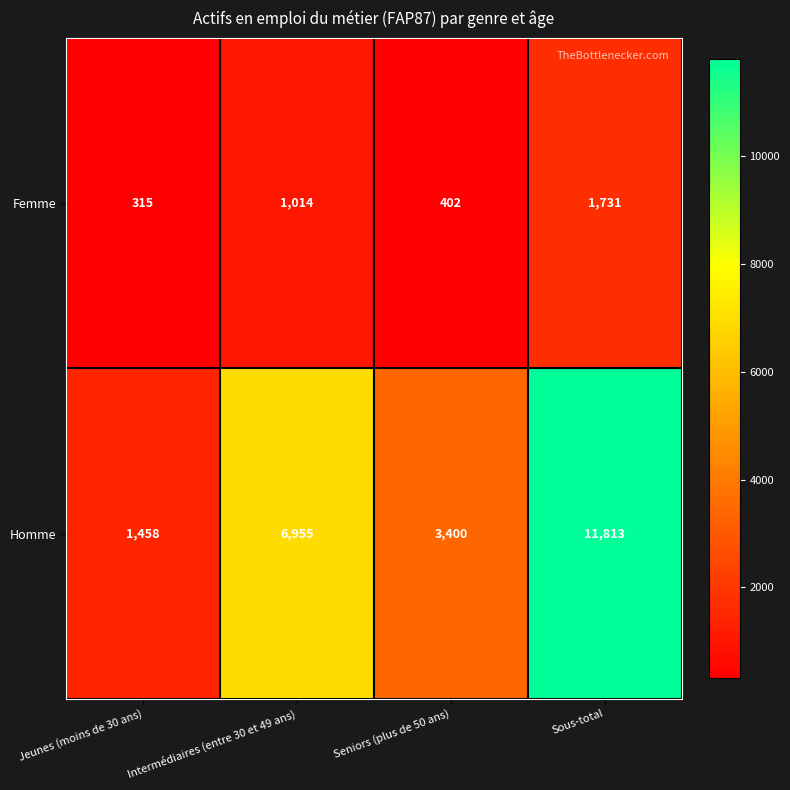

How many distinct data groups are displayed?

2